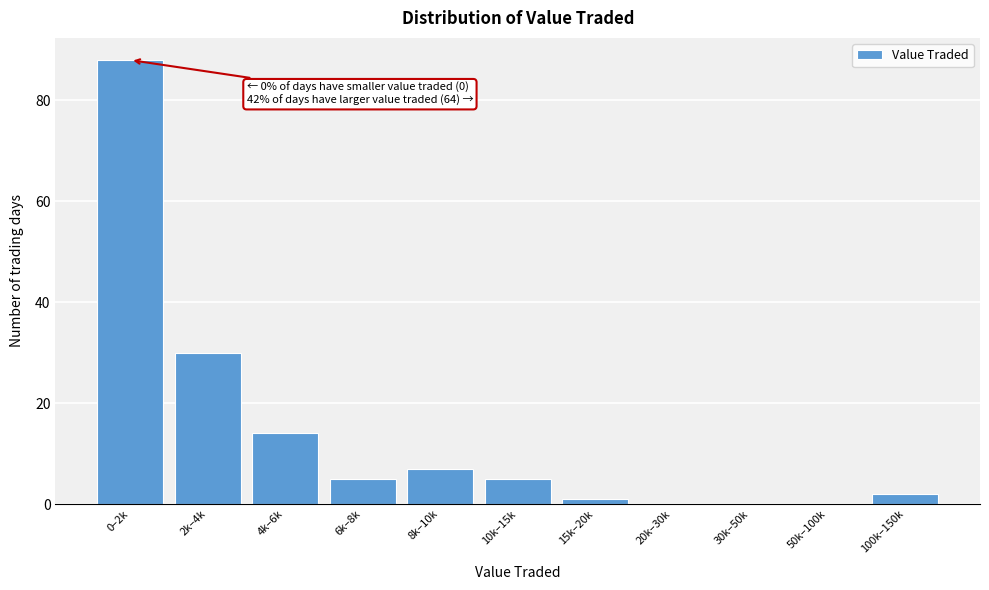

Reading left to right, list all the values displayed in this chart.

0–2k=88	2k–4k=30	4k–6k=14	6k–8k=5	8k–10k=7	10k–15k=5	15k–20k=1	20k–30k=0	30k–50k=0	50k–100k=0	100k–150k=2